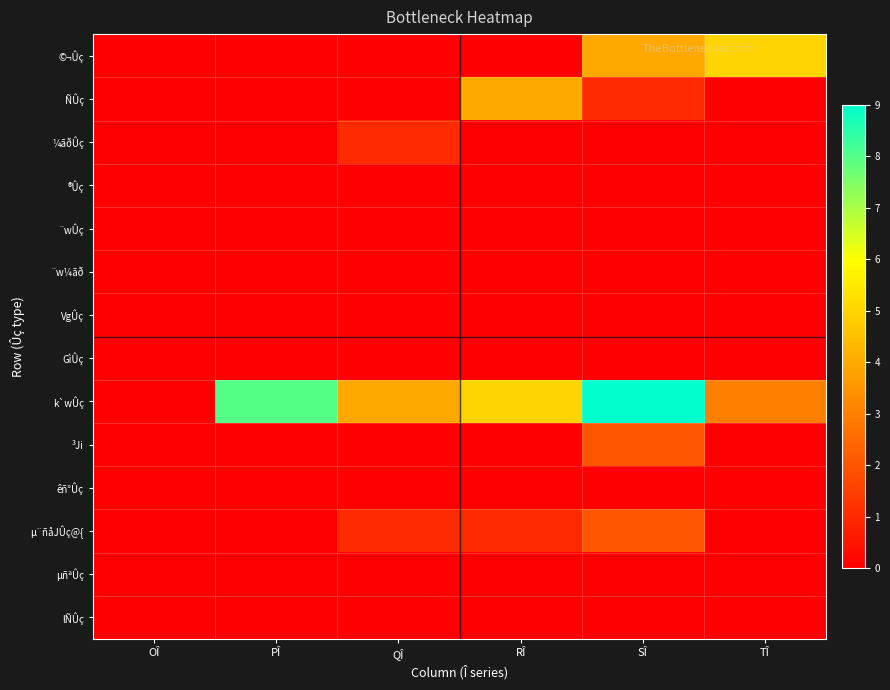

Reading right to left, what are all the values shown in this chart?

©¬Ûç: TÎ=5	SÎ=4	RÎ=0	QÎ=0	PÎ=0	OÎ=0
ÑÛç: TÎ=0	SÎ=1	RÎ=4	QÎ=0	PÎ=0	OÎ=0
¼ãðÛç: TÎ=0	SÎ=0	RÎ=0	QÎ=1	PÎ=0	OÎ=0
®Ûç: TÎ=0	SÎ=0	RÎ=0	QÎ=0	PÎ=0	OÎ=0
¨wÛç: TÎ=0	SÎ=0	RÎ=0	QÎ=0	PÎ=0	OÎ=0
¨w¼ãð: TÎ=0	SÎ=0	RÎ=0	QÎ=0	PÎ=0	OÎ=0
VgÛç: TÎ=0	SÎ=0	RÎ=0	QÎ=0	PÎ=0	OÎ=0
GìÛç: TÎ=0	SÎ=0	RÎ=0	QÎ=0	PÎ=0	OÎ=0
k`wÛç: TÎ=3	SÎ=9	RÎ=5	QÎ=4	PÎ=8	OÎ=0
³Ji: TÎ=0	SÎ=2	RÎ=0	QÎ=0	PÎ=0	OÎ=0
êñ°Ûç: TÎ=0	SÎ=0	RÎ=0	QÎ=0	PÎ=0	OÎ=0
µ¨ñåJÛç@{: TÎ=0	SÎ=2	RÎ=1	QÎ=1	PÎ=0	OÎ=0
µñªÛç: TÎ=0	SÎ=0	RÎ=0	QÎ=0	PÎ=0	OÎ=0
lÑÛç: TÎ=0	SÎ=0	RÎ=0	QÎ=0	PÎ=0	OÎ=0